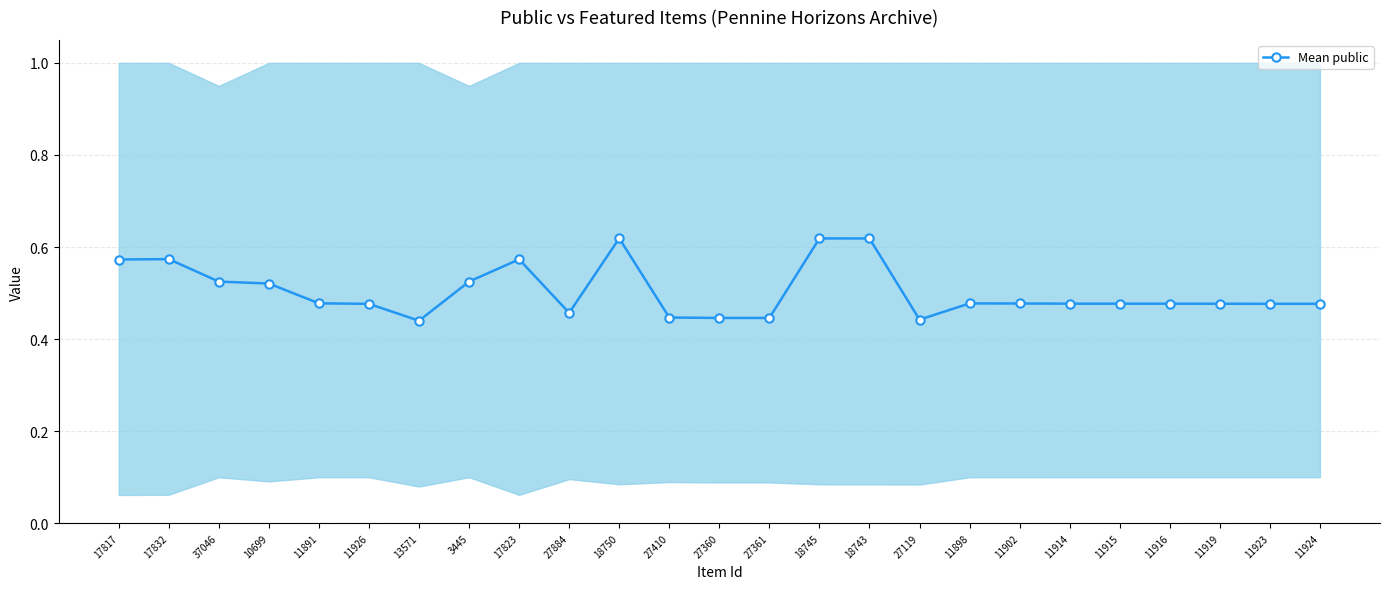

What is the minimum value shown in the chart?

0.4